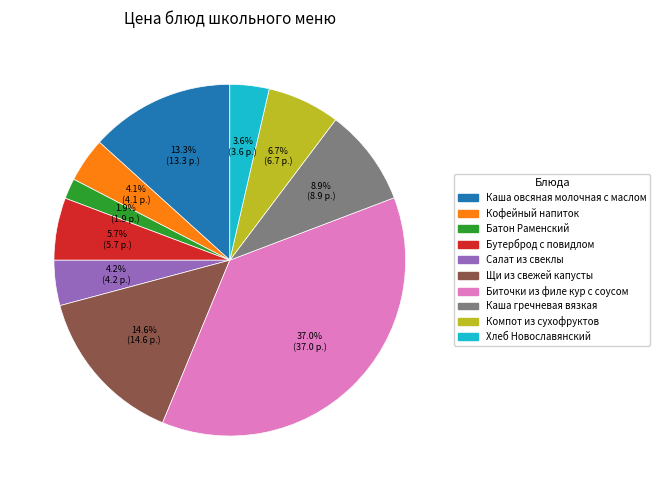

Does Салат из свеклы represent more than half of the total?

No